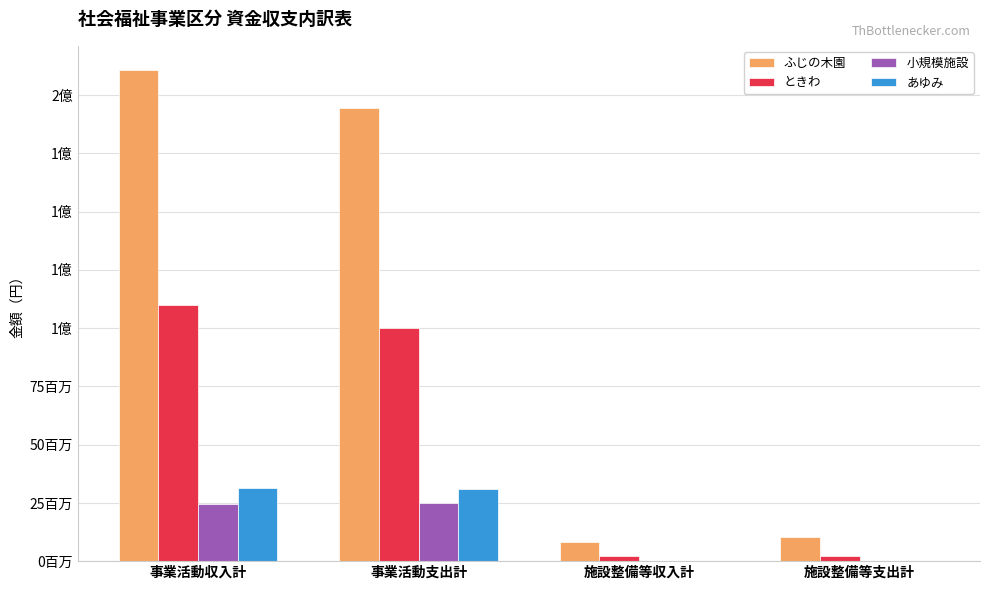

What is the average value of the 小規模施設 series?

12393340